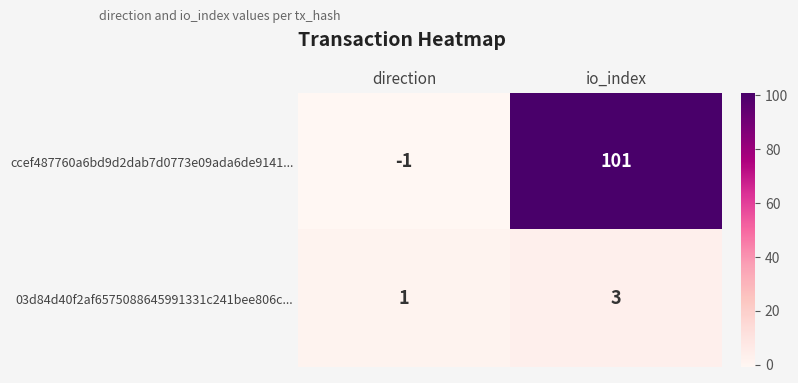

What is the sum of the ccef487760a6bd9d2dab7d0773e09ada6de9141... values at direction and io_index?

100